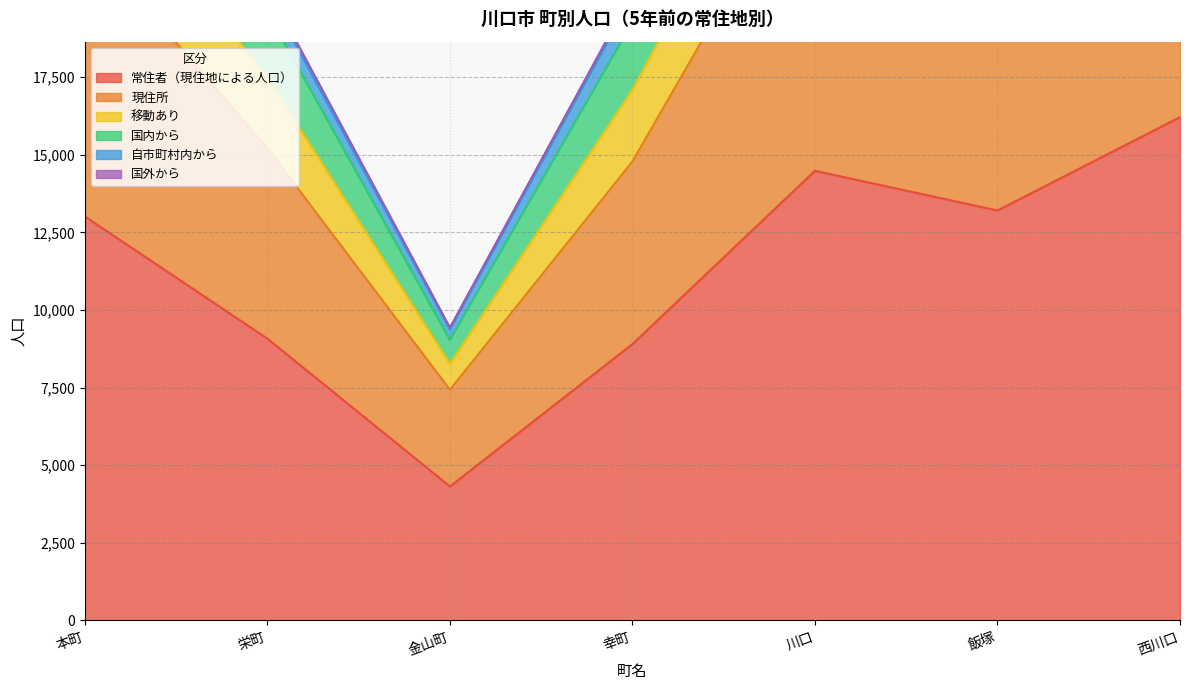

Which category has the highest value in the 常住者（現住地による人口） series?

西川口